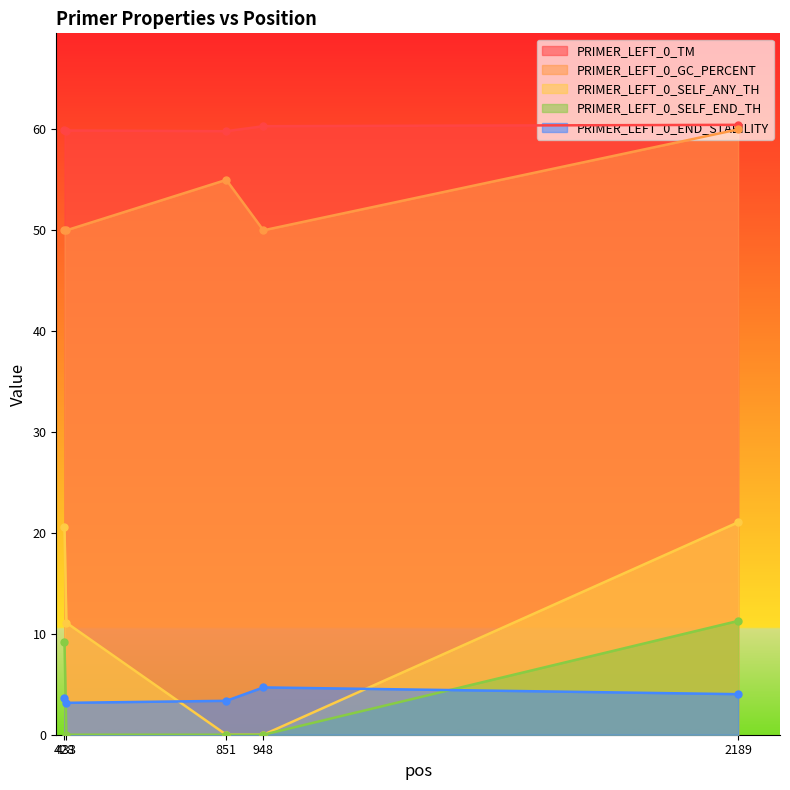

Reading left to right, transcribe all the data shown in this chart.

PRIMER_LEFT_0_TM: 428=59.9	433=59.9	851=59.8	948=60.3	2189=60.5
PRIMER_LEFT_0_GC_PERCENT: 428=50.0	433=50.0	851=55.0	948=50.0	2189=60.0
PRIMER_LEFT_0_SELF_ANY_TH: 428=20.6	433=11.1	851=0.0	948=0.0	2189=21.1
PRIMER_LEFT_0_SELF_END_TH: 428=9.2	433=0.0	851=0.0	948=0.0	2189=11.3
PRIMER_LEFT_0_END_STABILITY: 428=3.7	433=3.2	851=3.4	948=4.7	2189=4.0